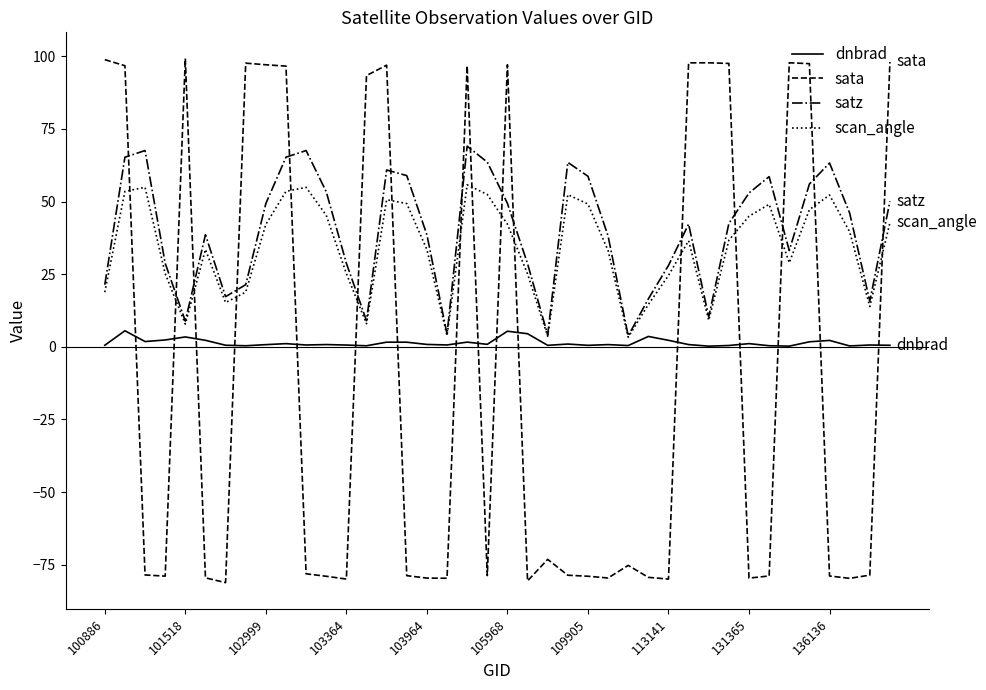

Does the chart display data point markers on the line(s)?

No